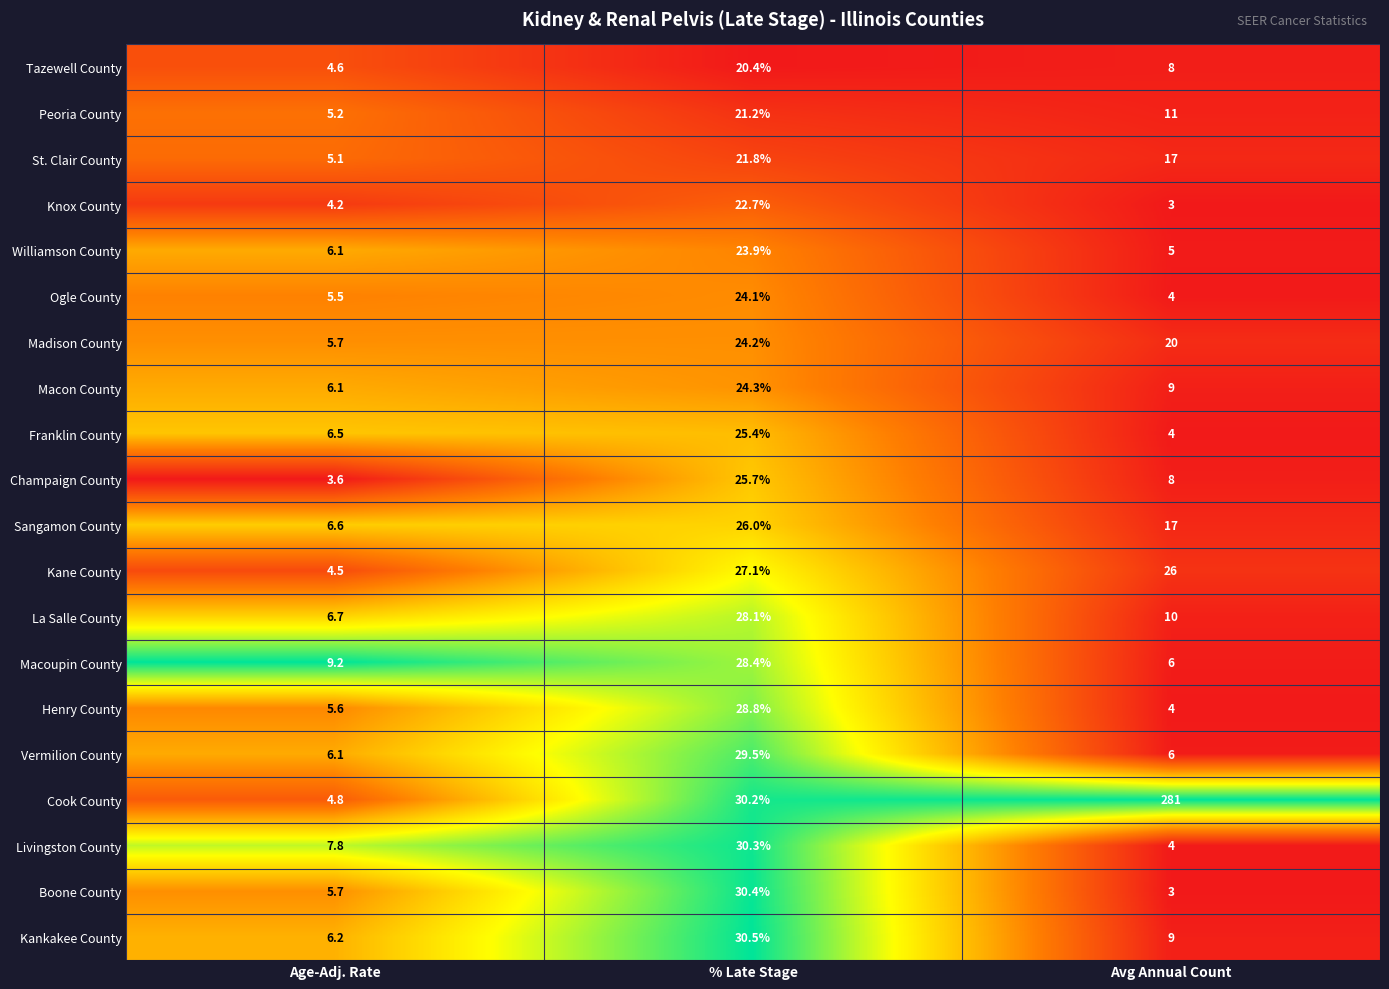

True or false: Cook County has a value of 4.8 at Age-Adj. Rate.

True